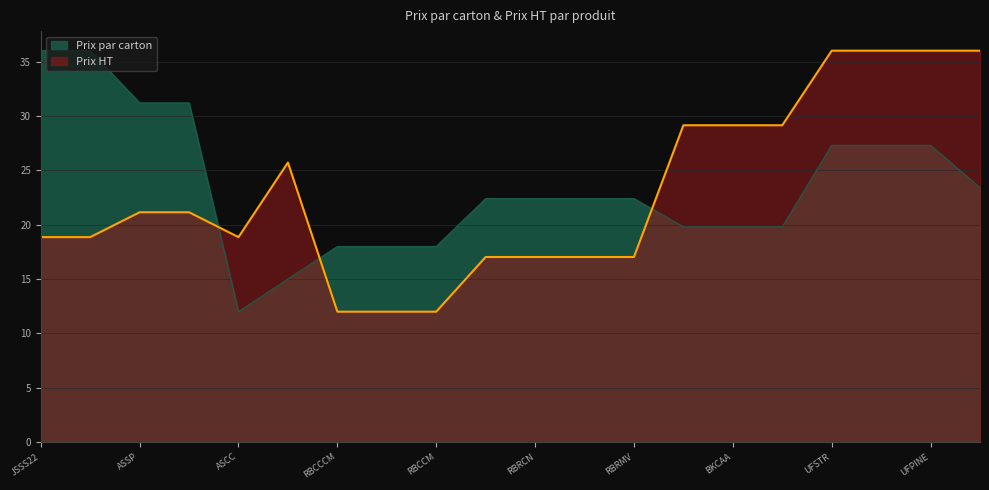

True or false: Prix HT has a value of 8.3 at RBCAM.

False